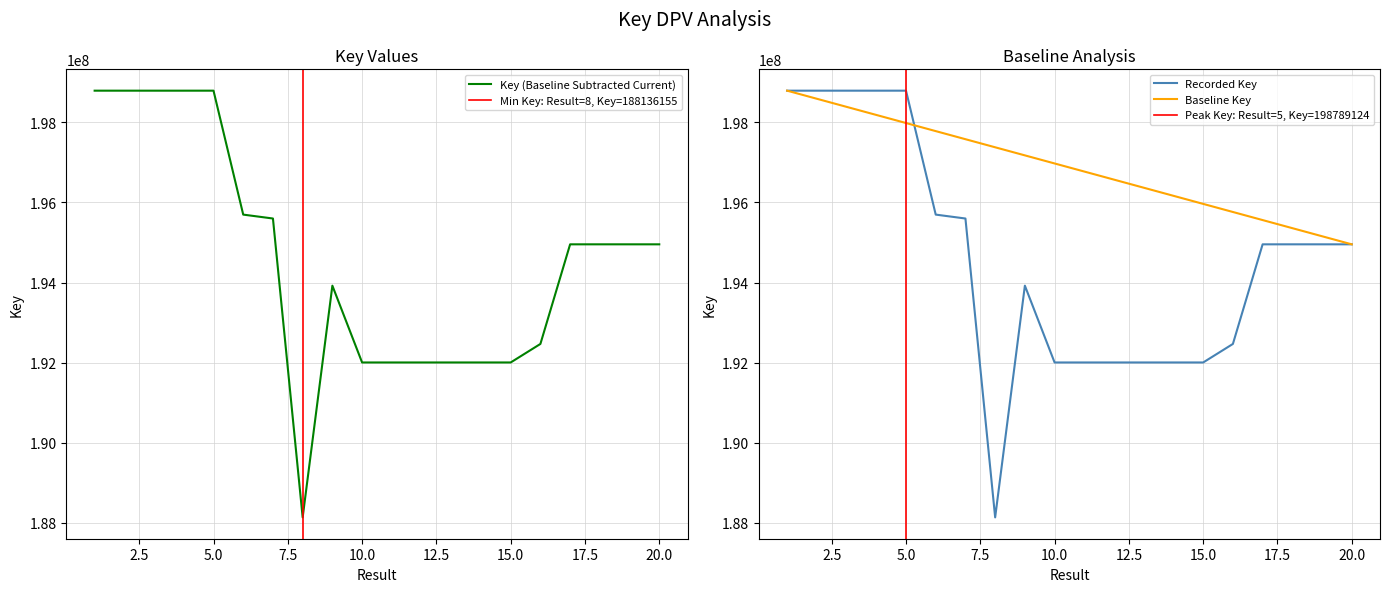

What is the ratio of the value at 17 to the value at 6?

1.0